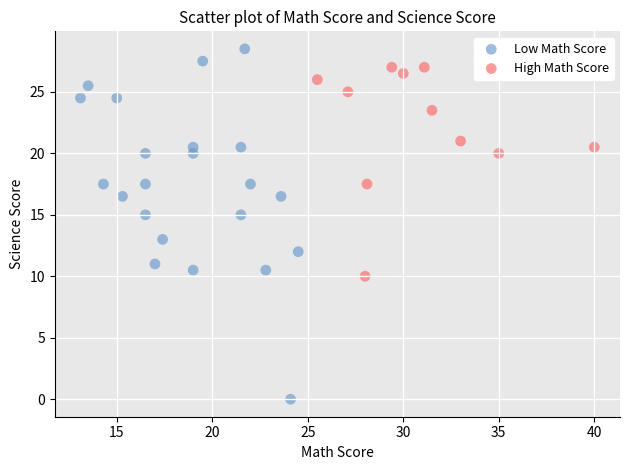

Which series reaches the minimum Y coordinate?

Low Math Score